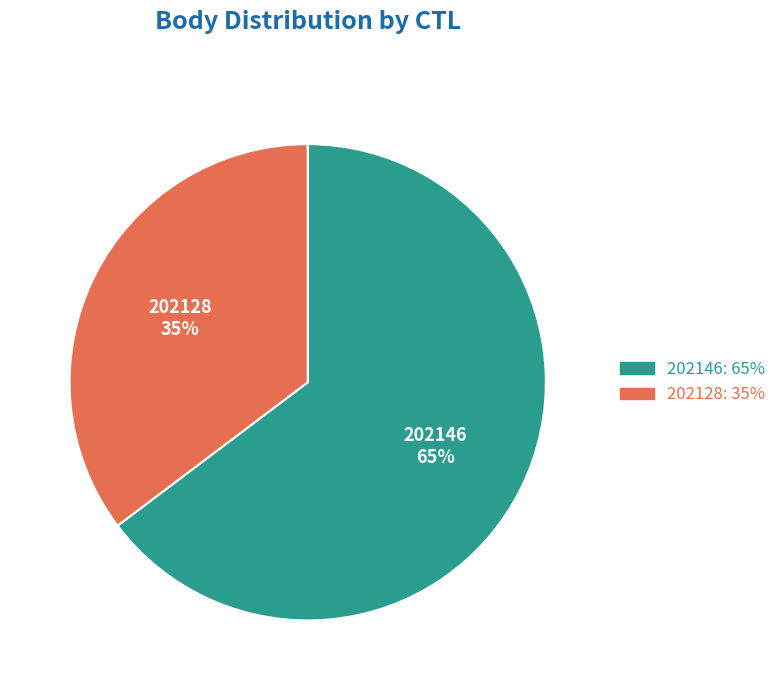

To the nearest percent, what portion does 202146 represent?

65%